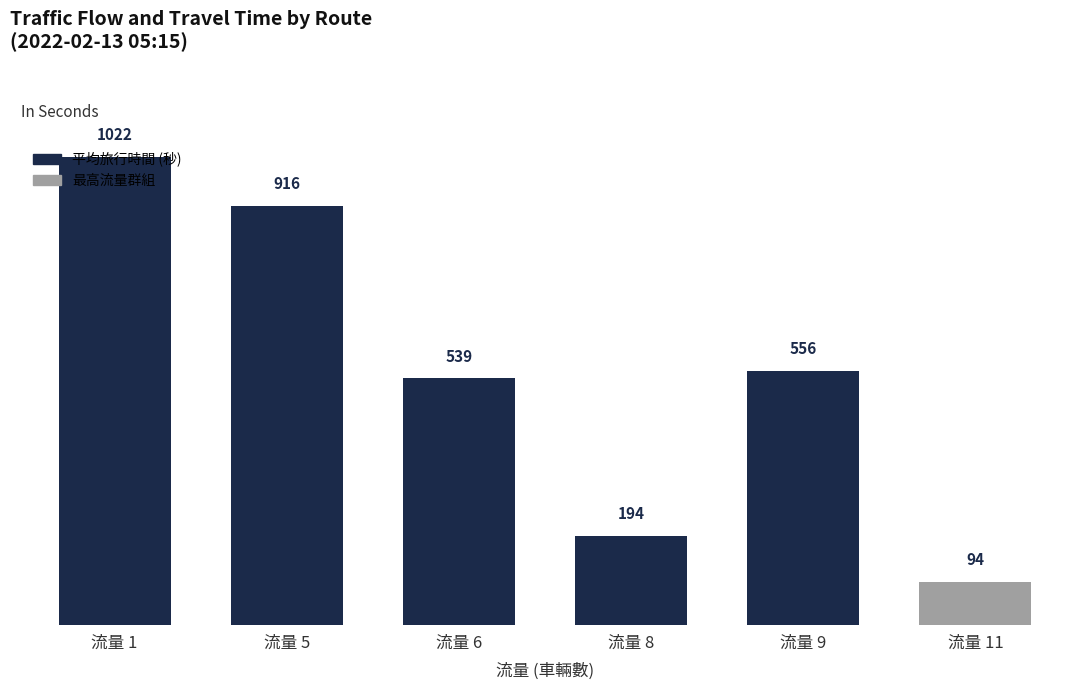

What is the change in value from 流量 1 to 流量 6?

-483